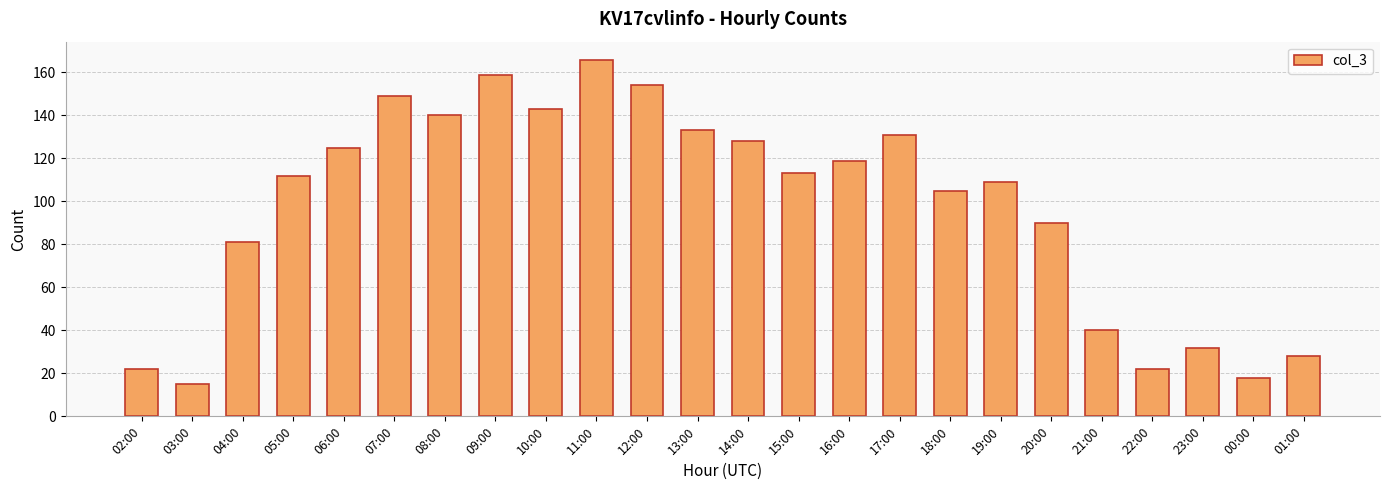

Between 13:00 and 05:00, which is larger?

13:00